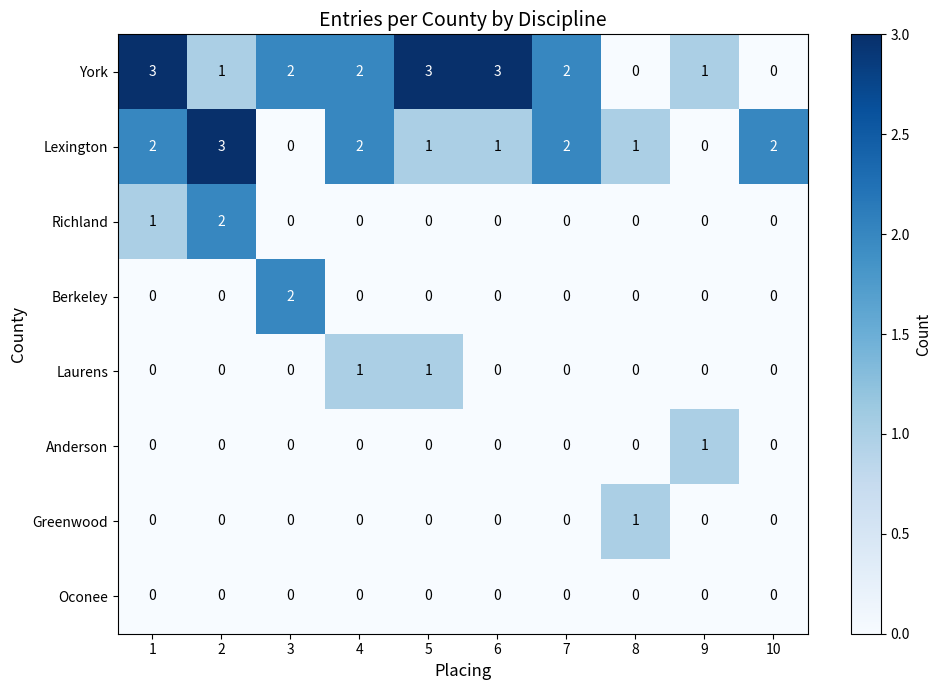

What is the total value across all series at 7?

4